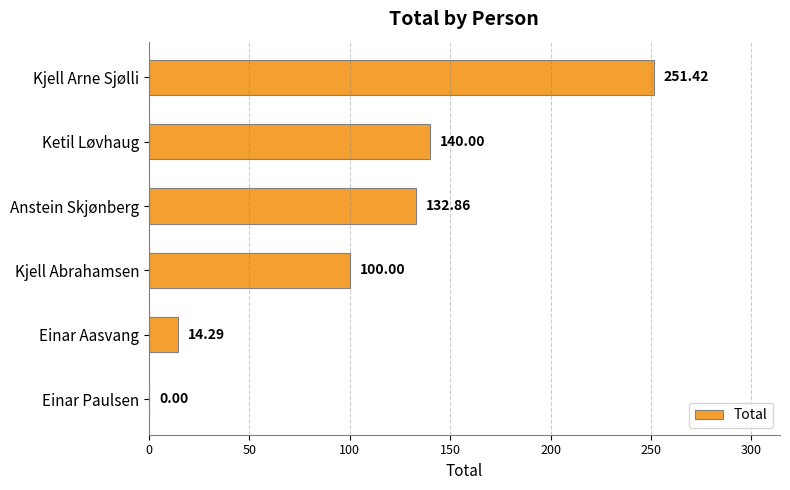

What is the change in value from Einar Aasvang to Einar Paulsen?

-14.3